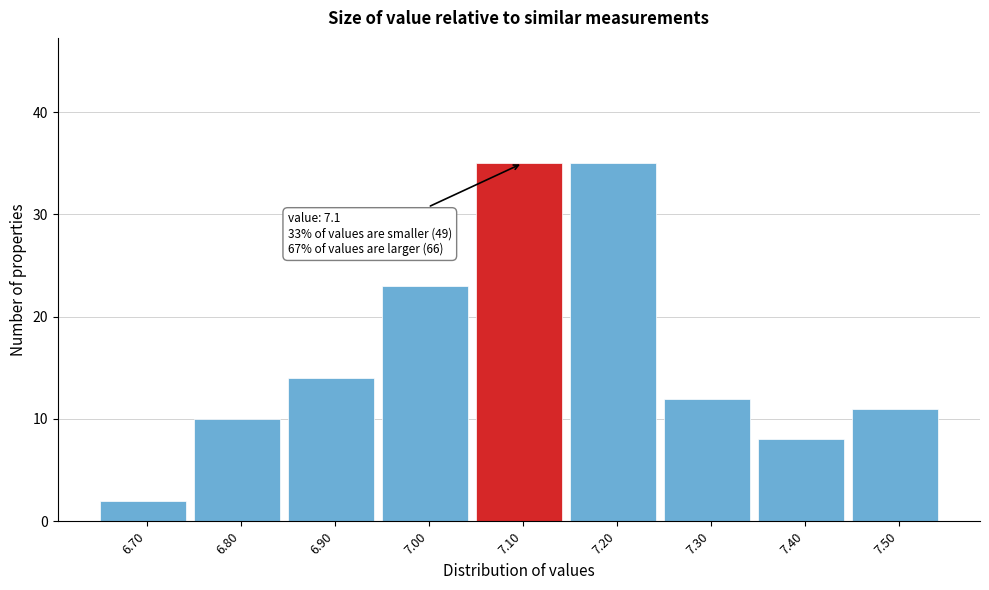

Reading left to right, list all the values displayed in this chart.

2	10	14	23	35	35	12	8	11